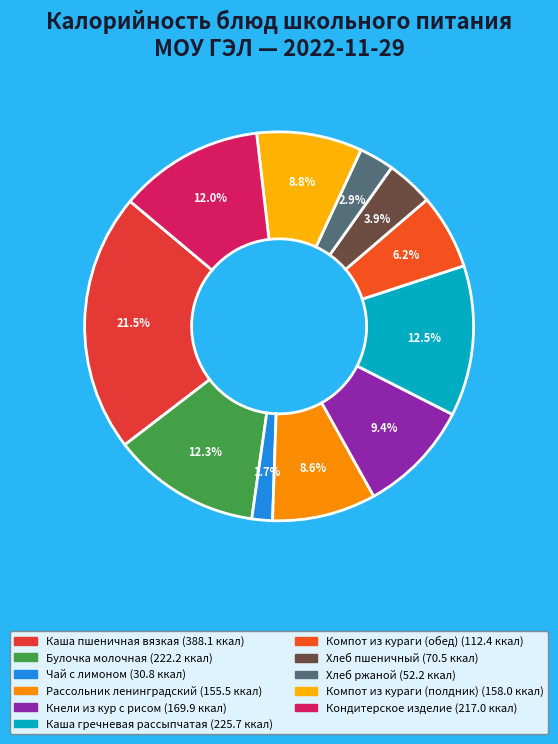

True or false: Булочка молочная accounts for 12% of the total.

True